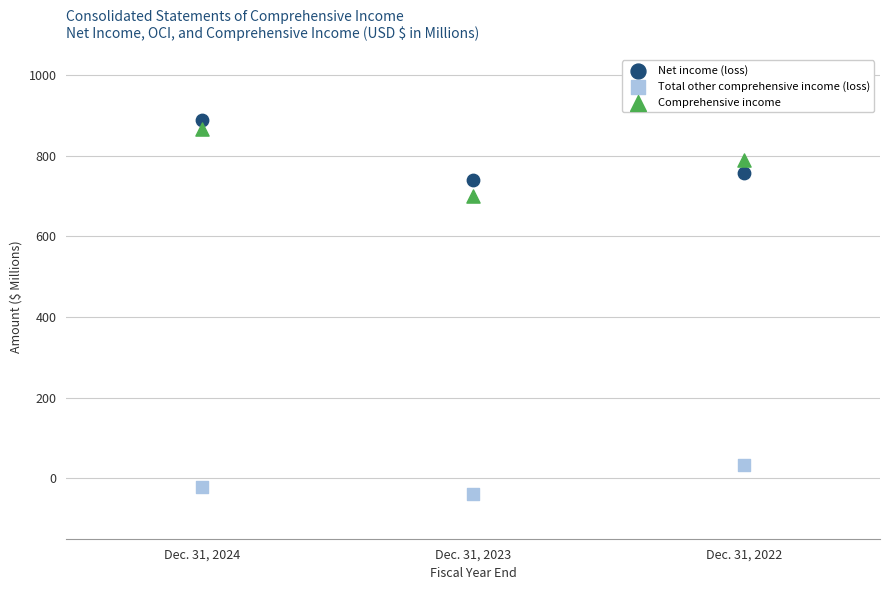

Which series contains the lowest Y value?

Total other comprehensive income (loss)